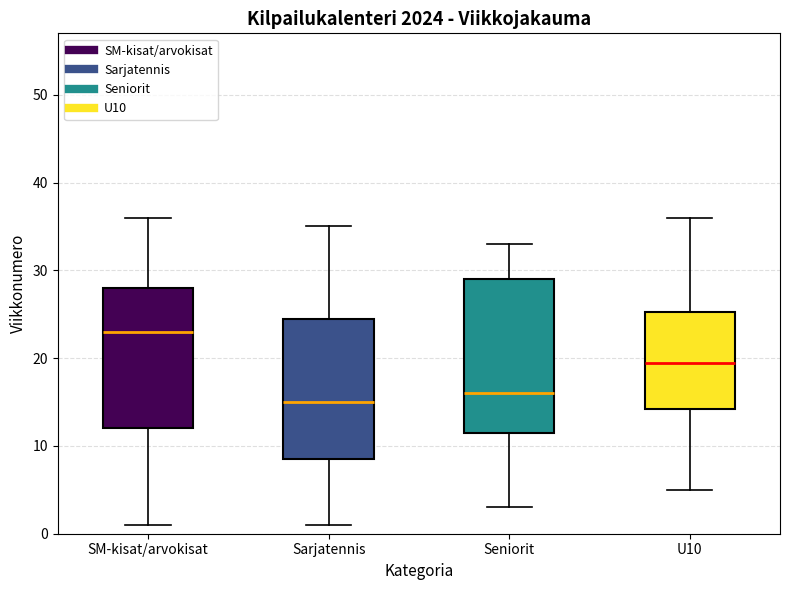

Which box has the lowest median line?

Sarjatennis